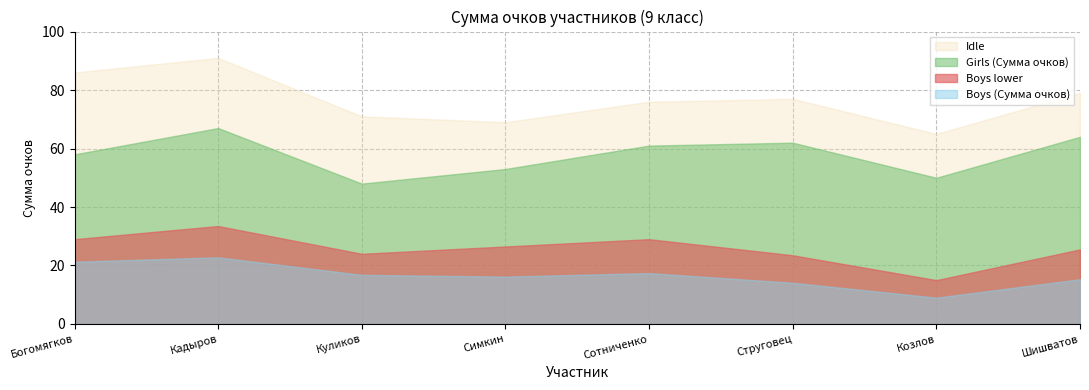

Between Богомягков and Симкин, which series saw the biggest shift?

Idle